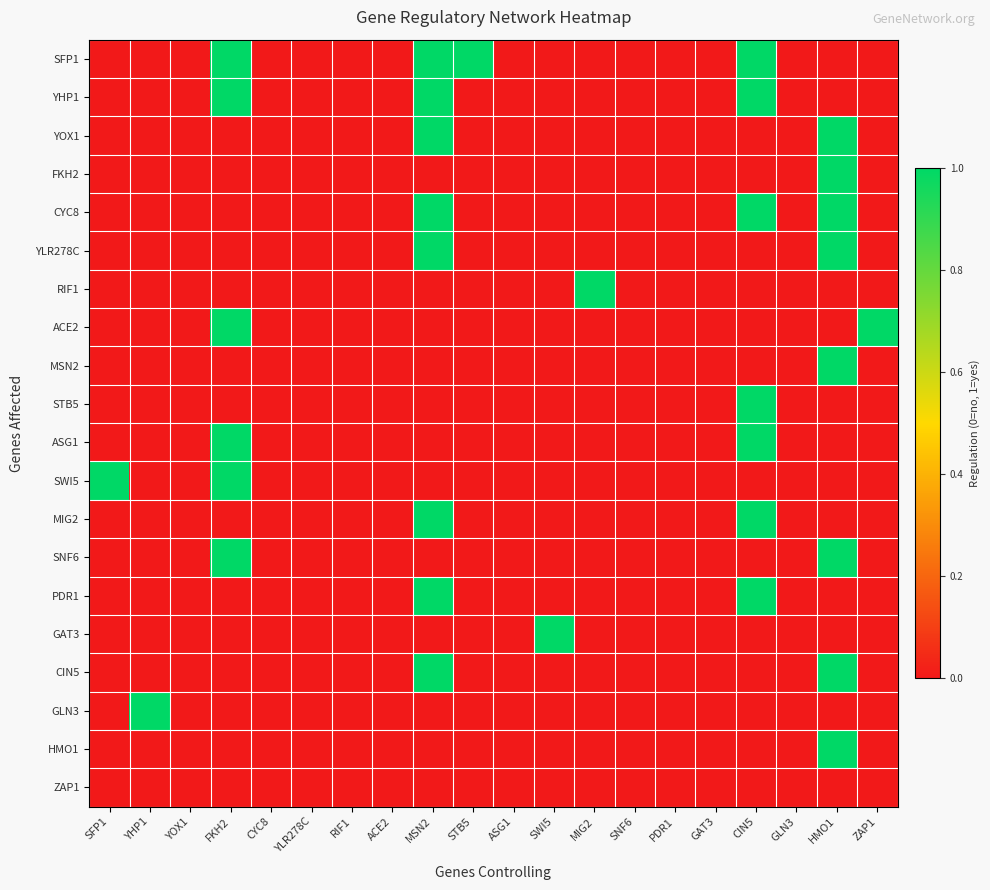

Which label corresponds to the smallest value in the chart?

SFP1